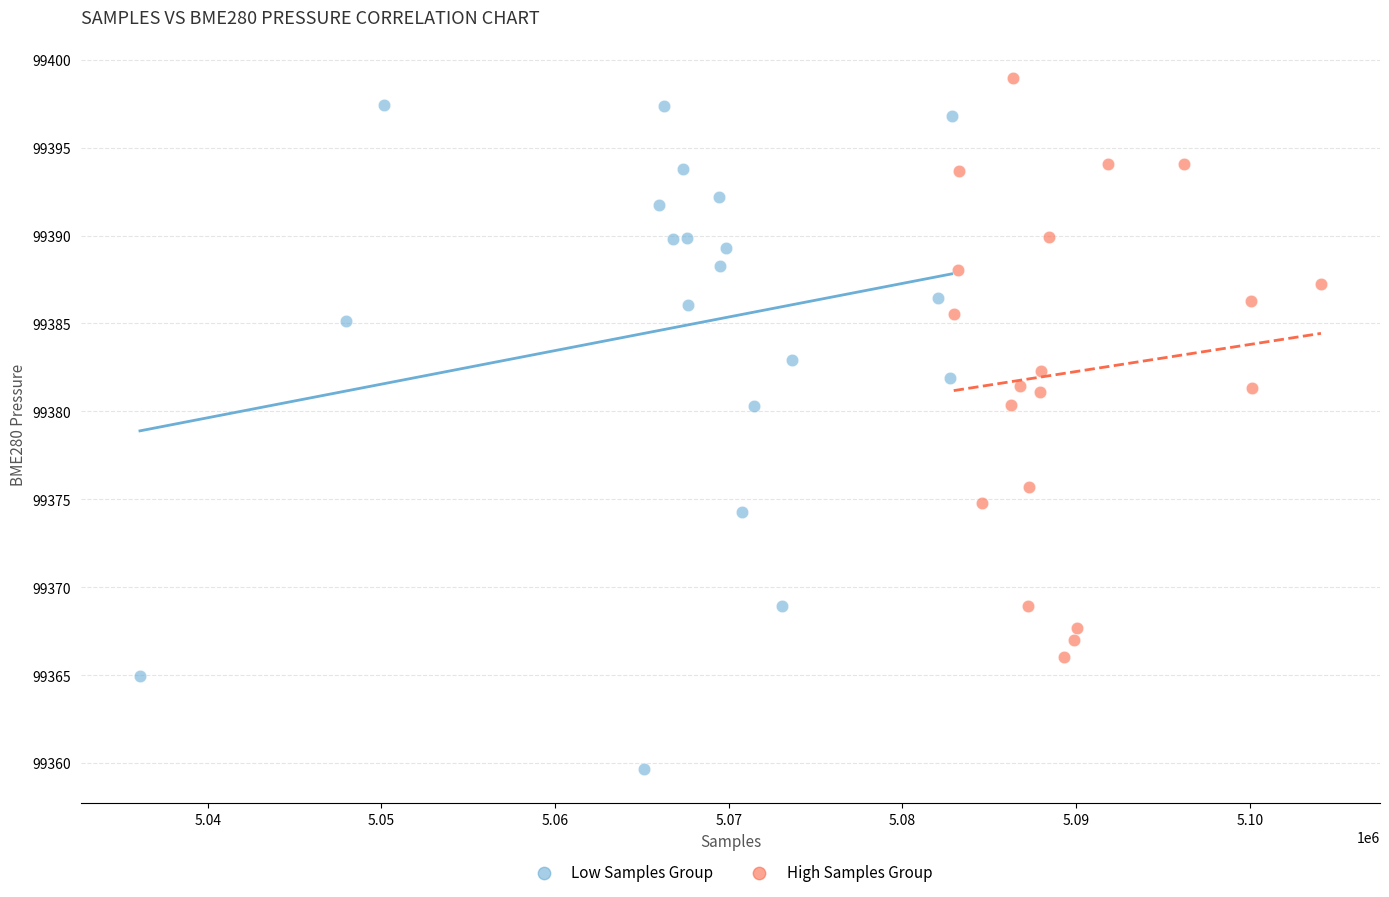

Which series has the largest Y range (max minus min)?

Low Samples Group